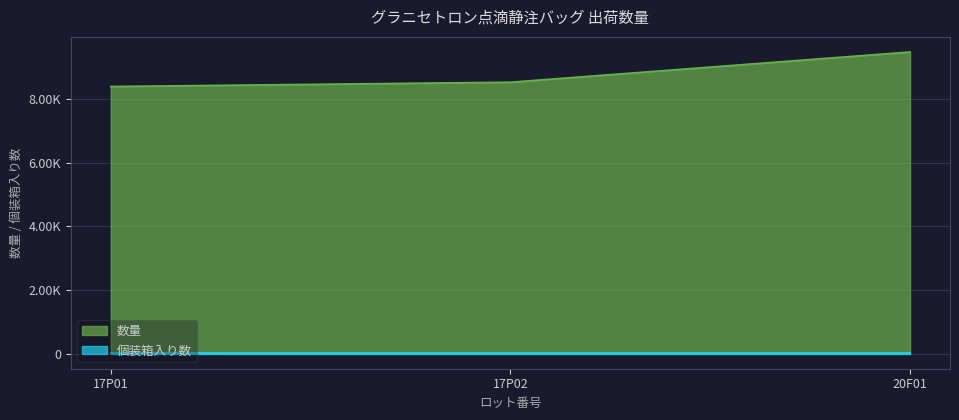

What is the sum of all values?

26390